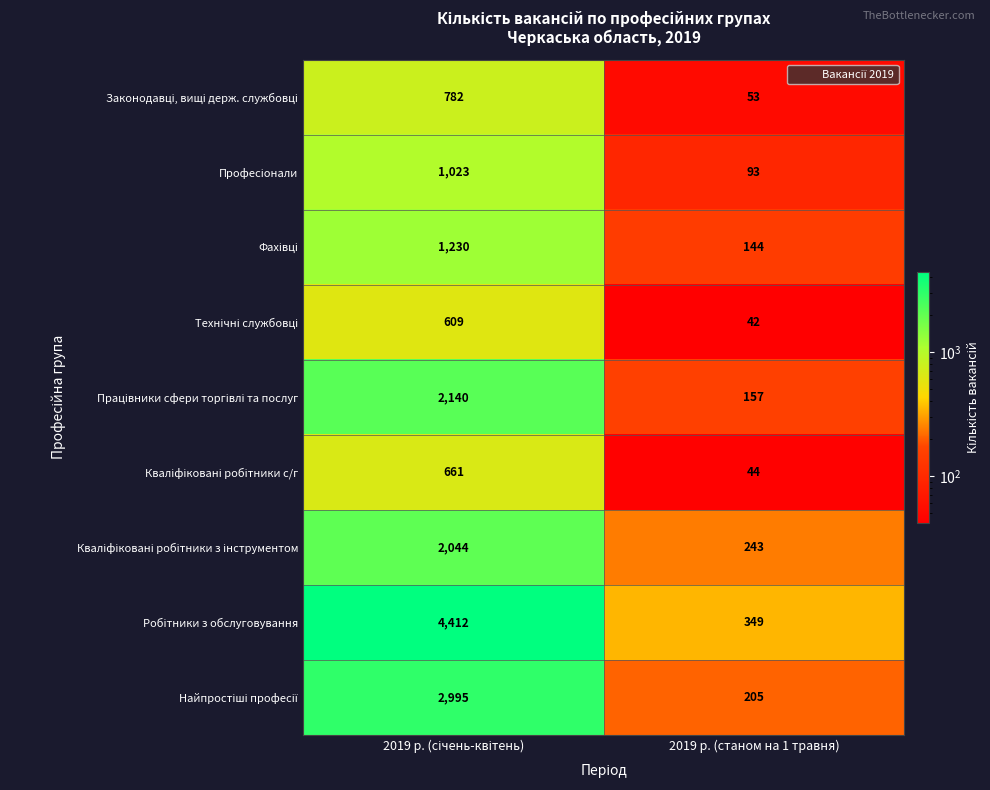

What is the spread (max minus min) of values at 2019 р. (станом на 1 травня)?

307